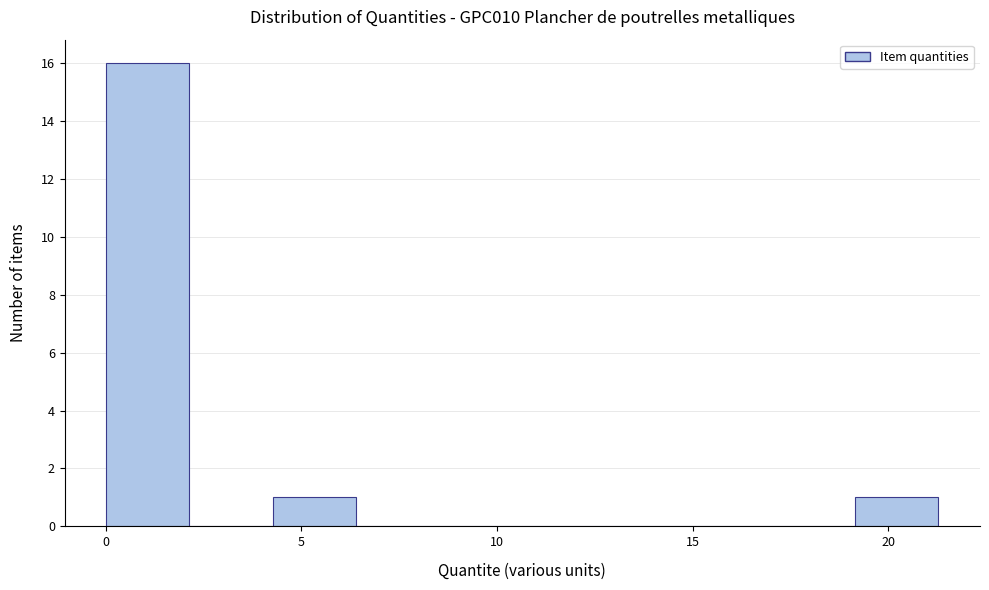

Reading left to right, transcribe this chart: for each bar, give the range it covers on the x-axis and its height. Neither the bar edges nor the heights are printed on the chart, so give them approximately, as read against the axes.

0.0 to 2.0: 16
2.0 to 4.5: 0
4.5 to 6.5: 1
6.5 to 8.5: 0
8.5 to 10.5: 0
10.5 to 13.0: 0
13.0 to 15.0: 0
15.0 to 17.0: 0
17.0 to 19.0: 0
19.0 to 21.5: 1